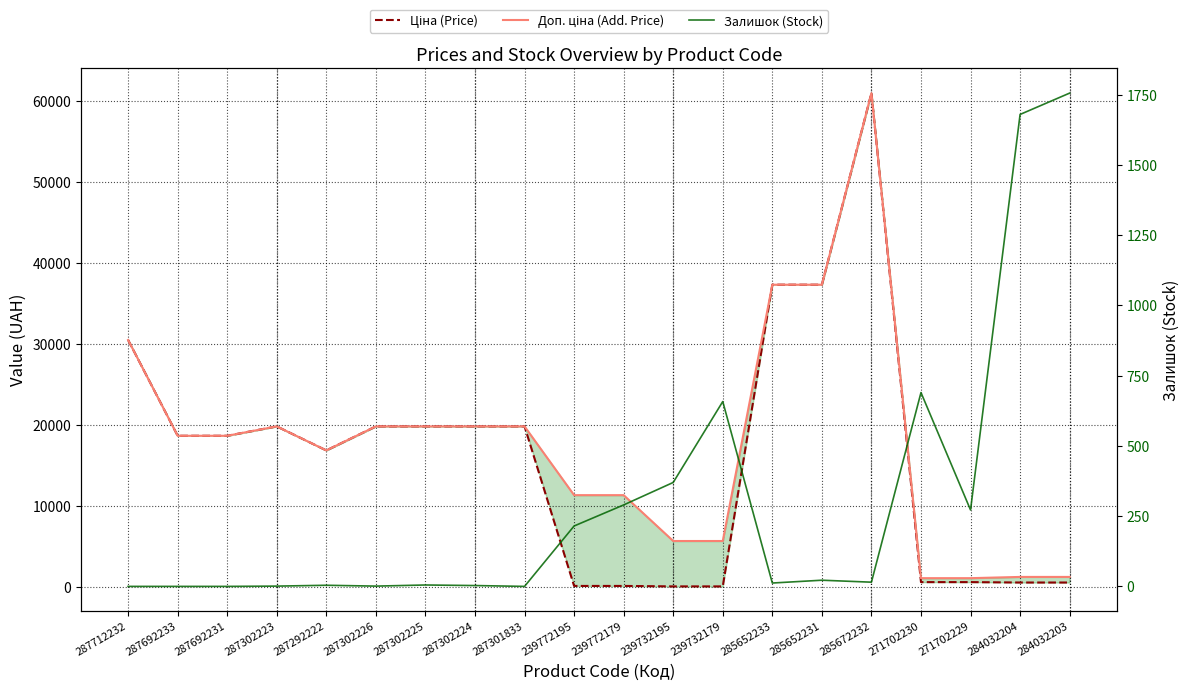

Which series changed the most between 287301833 and 239732195?

Ціна (Price)